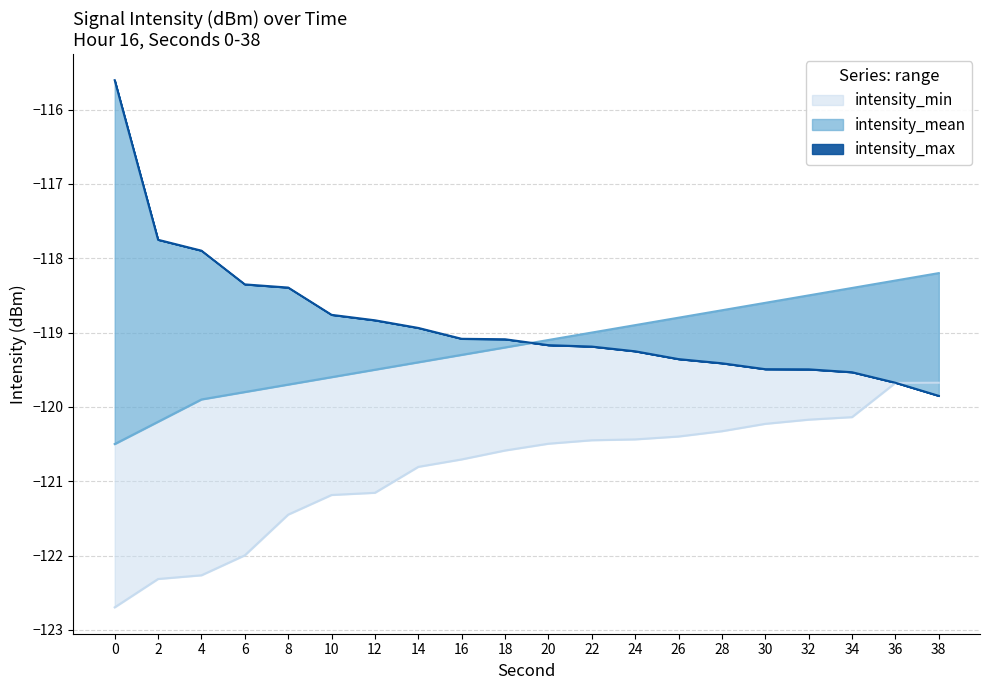

What is the value of the intensity_mean point at the 15th from the left?

-118.7